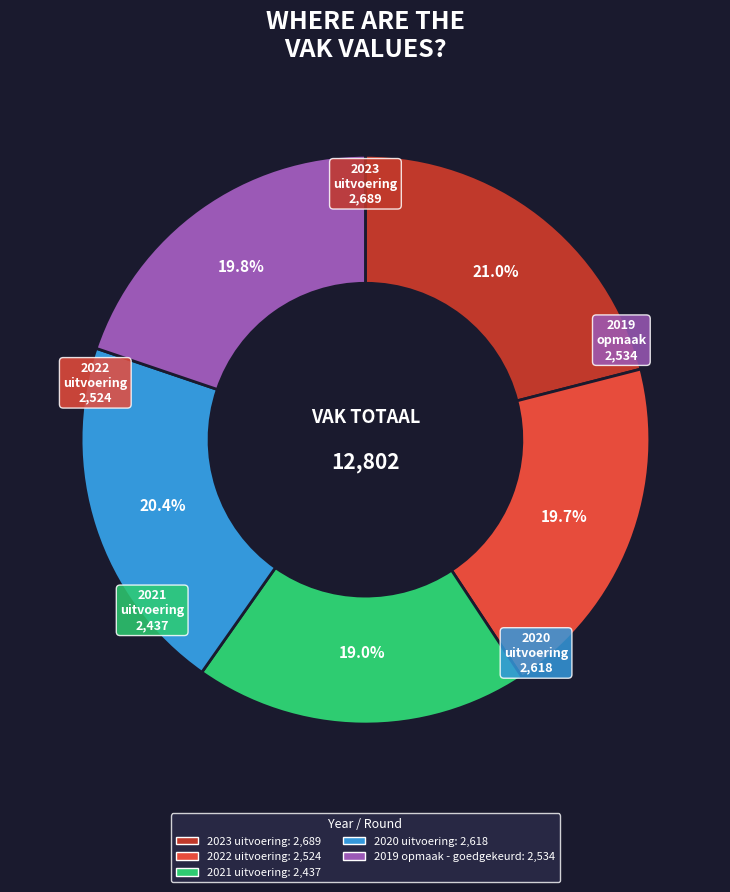

Is there any slice that represents more than half of the pie?

No